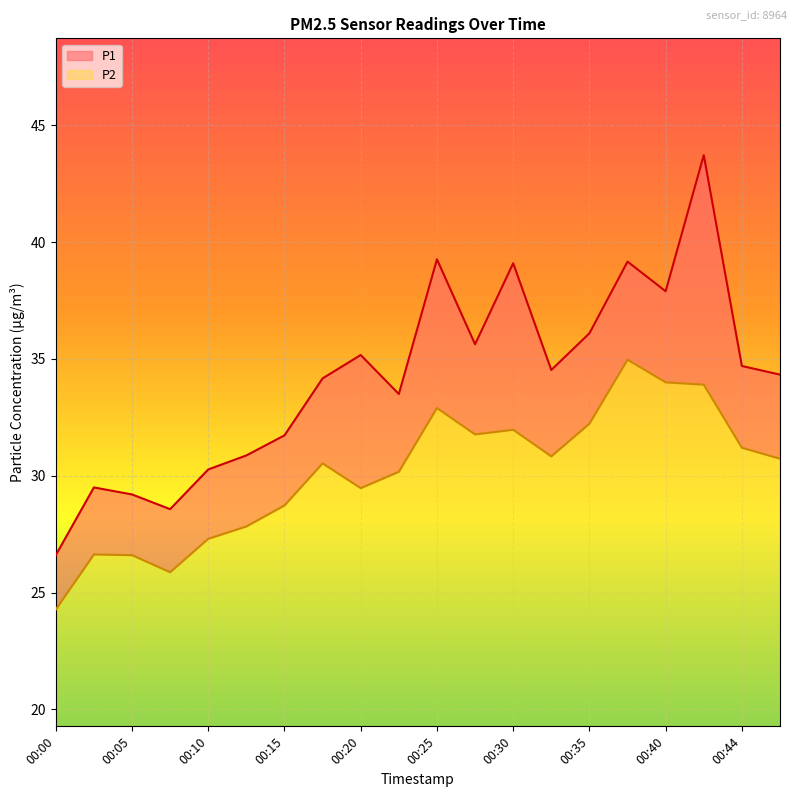

Reading left to right, list all the values displayed in this chart.

P1: 26.6	29.5	29.2	28.6	30.3	30.9	31.7	34.2	35.2	33.5	39.3	35.6	39.1	34.5	36.1	39.2	37.9	43.7	34.7	34.3
P2: 24.3	26.6	26.6	25.9	27.3	27.8	28.7	30.5	29.5	30.2	32.9	31.8	32.0	30.8	32.2	35.0	34.0	33.9	31.2	30.7